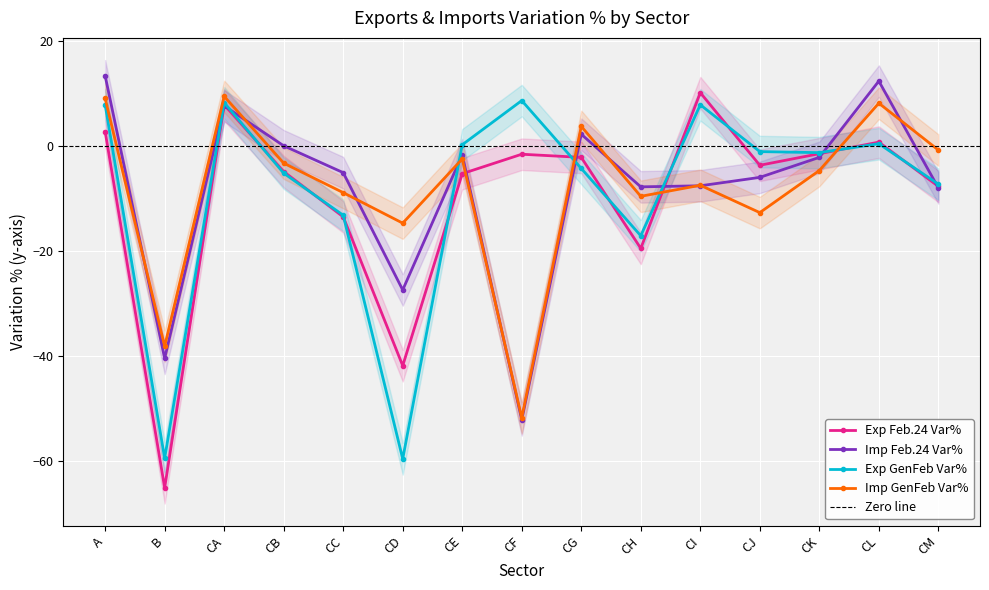

Reading right to left, extract all data points from this chart.

Exp Feb.24 Var%: -7.7	0.7	-1.5	-3.7	10.1	-19.5	-2.2	-1.6	-5.3	-41.8	-13.5	-4.9	7.8	-65.0	2.7
Imp Feb.24 Var%: -8.0	12.3	-2.2	-6.0	-7.6	-7.8	2.2	-52.1	-1.7	-27.4	-5.1	0.0	7.6	-40.4	13.3
Exp GenFeb Var%: -7.3	0.4	-1.3	-1.1	7.8	-17.1	-4.3	8.6	0.2	-59.5	-13.2	-5.2	8.2	-59.4	7.8
Imp GenFeb Var%: -0.8	8.1	-4.7	-12.7	-7.5	-9.6	3.7	-51.7	-2.5	-14.7	-8.9	-3.3	9.4	-38.1	9.0